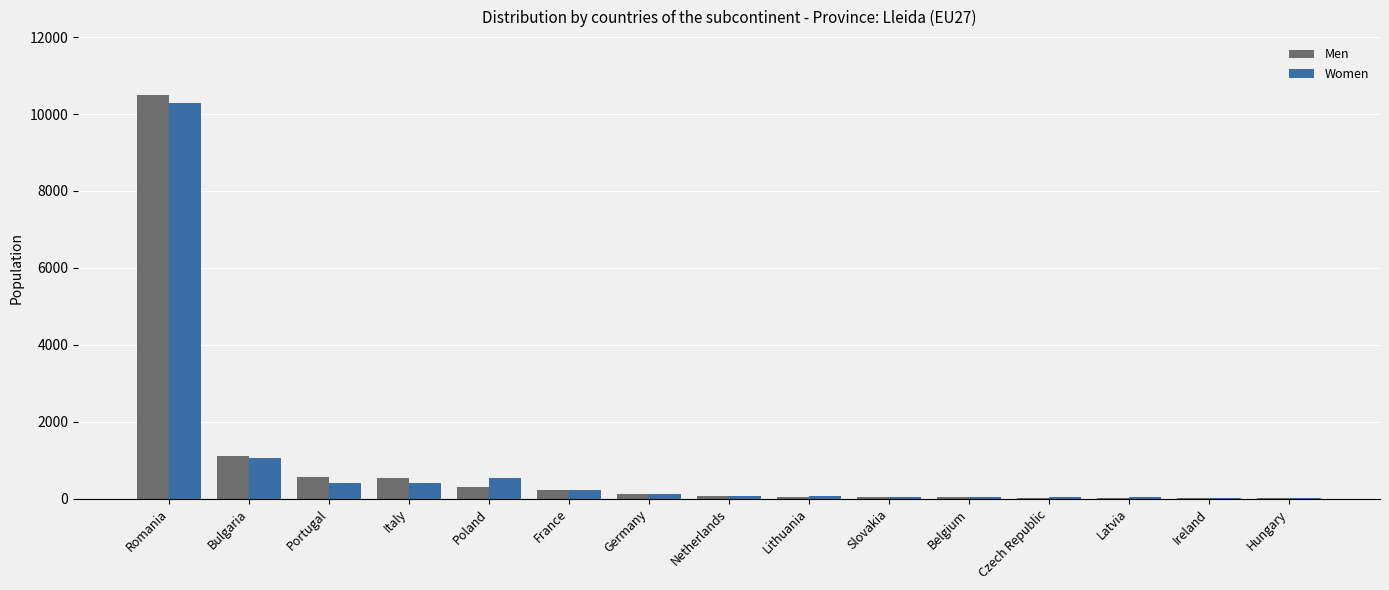

What is the greatest value displayed?

10497